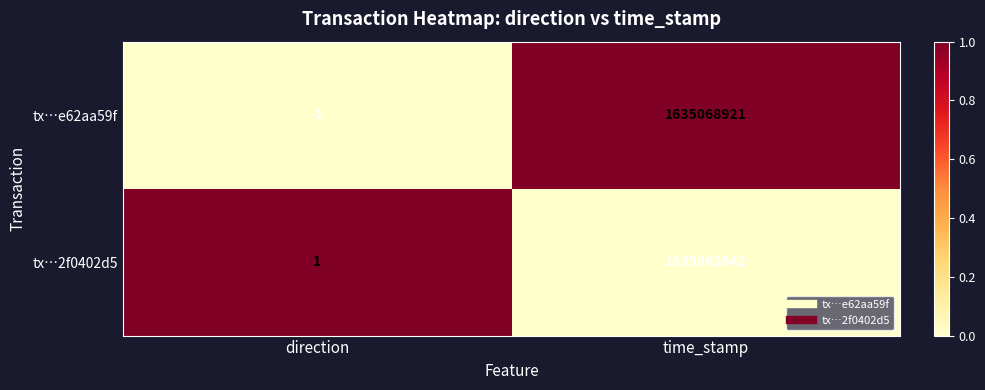

Reading left to right, what are all the values shown in this chart?

tx…e62aa59f: direction=-1	time_stamp=1635068921
tx…2f0402d5: direction=1	time_stamp=1635068642